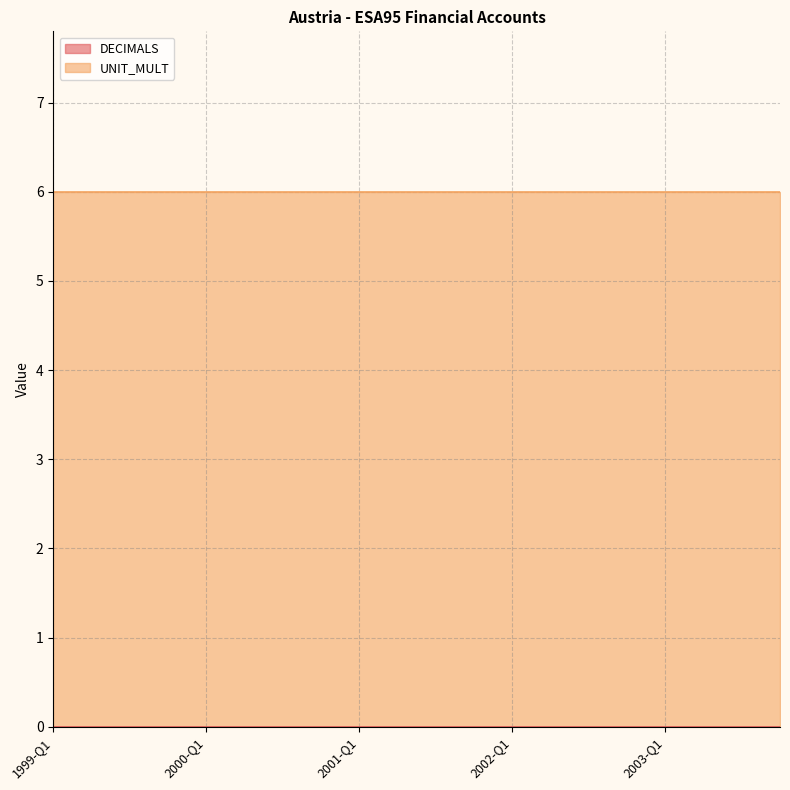

Which series has the largest total across all categories?

UNIT_MULT